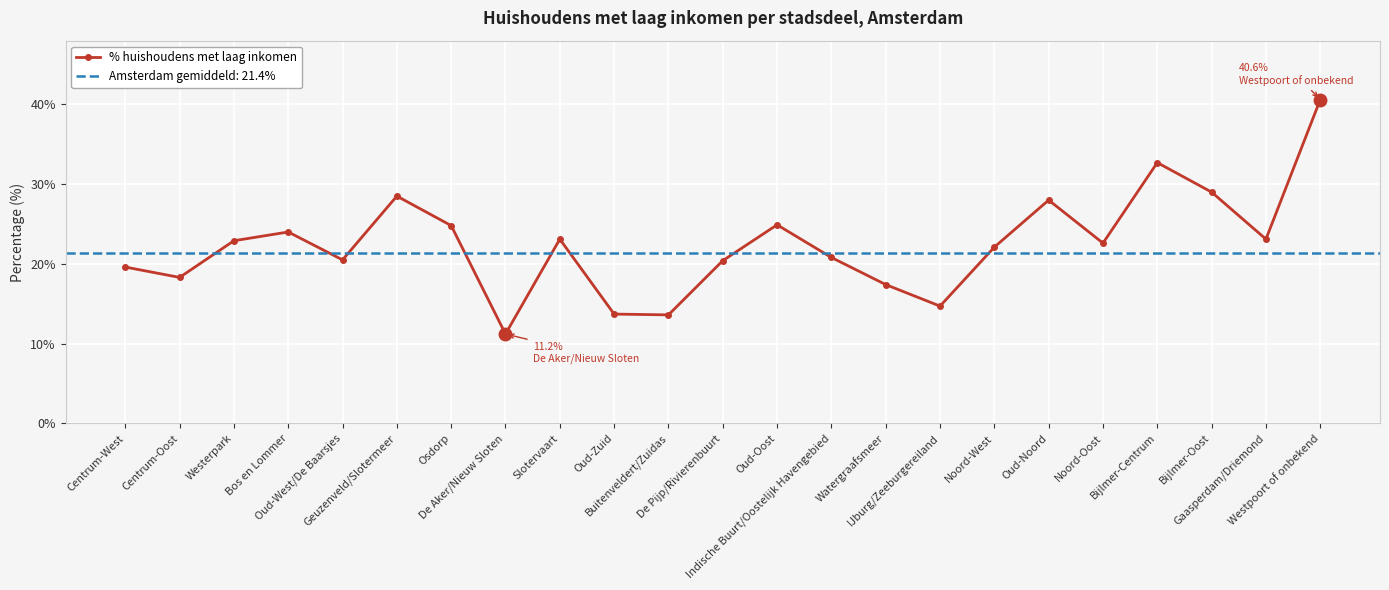

Where does the data first go above 22?

Westerpark